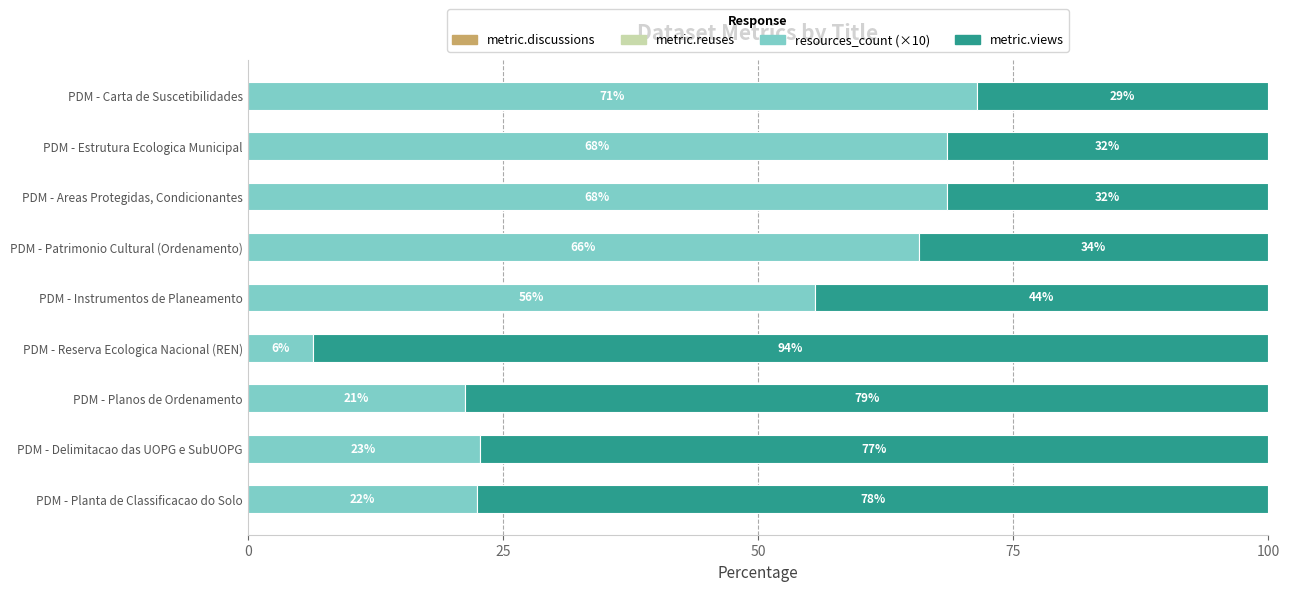

How many groups of bars are there?

9